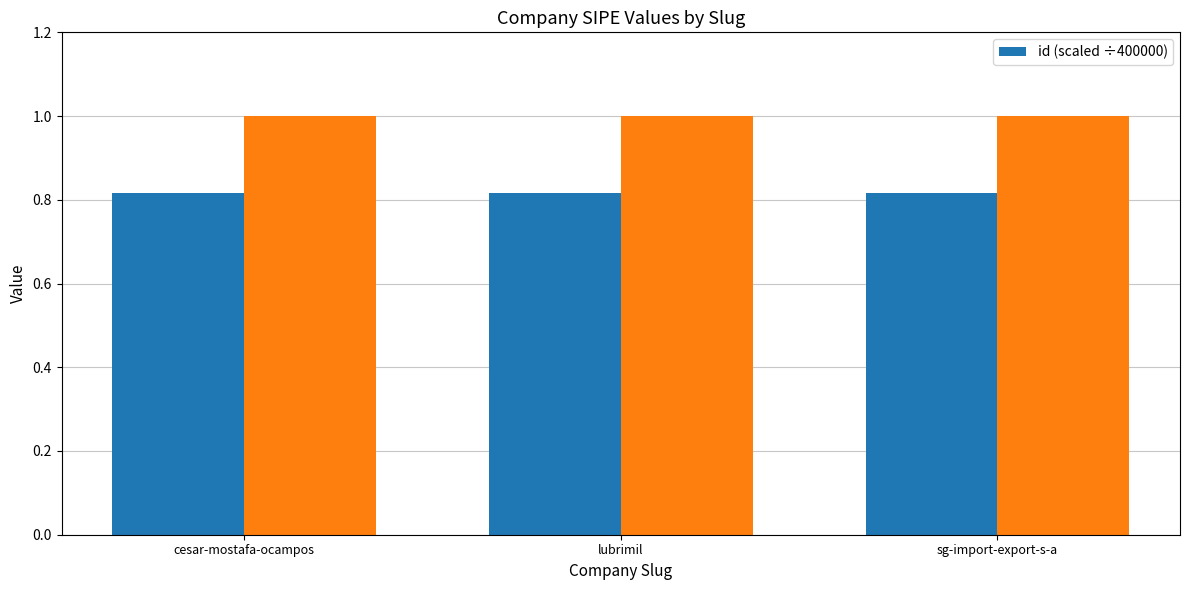

Which has a higher value, sg-import-export-s-a or cesar-mostafa-ocampos?

cesar-mostafa-ocampos